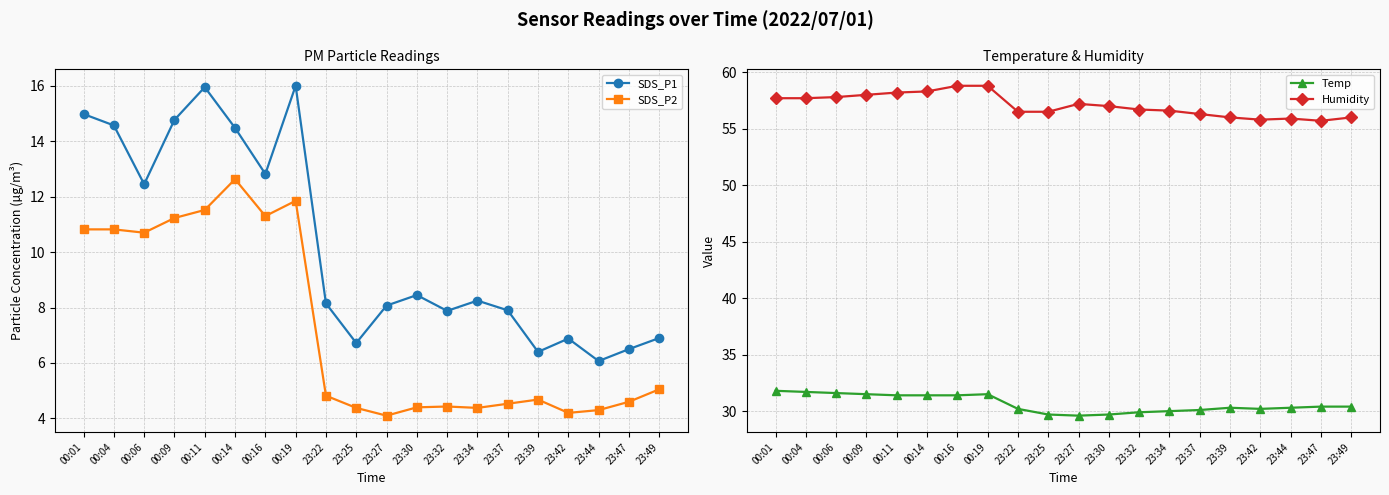

Where is the first local maximum for SDS_P2?

00:14